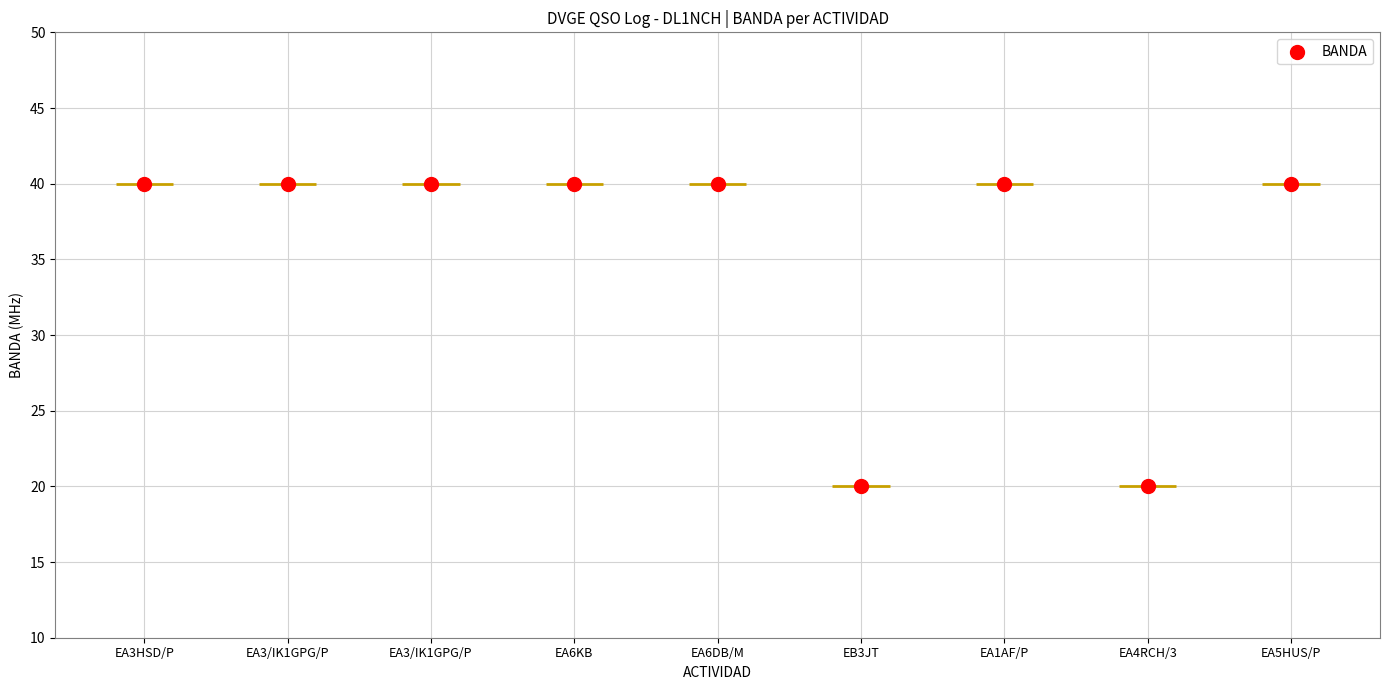

What is the change in value from EA6DB/M to EA4RCH/3?

-20